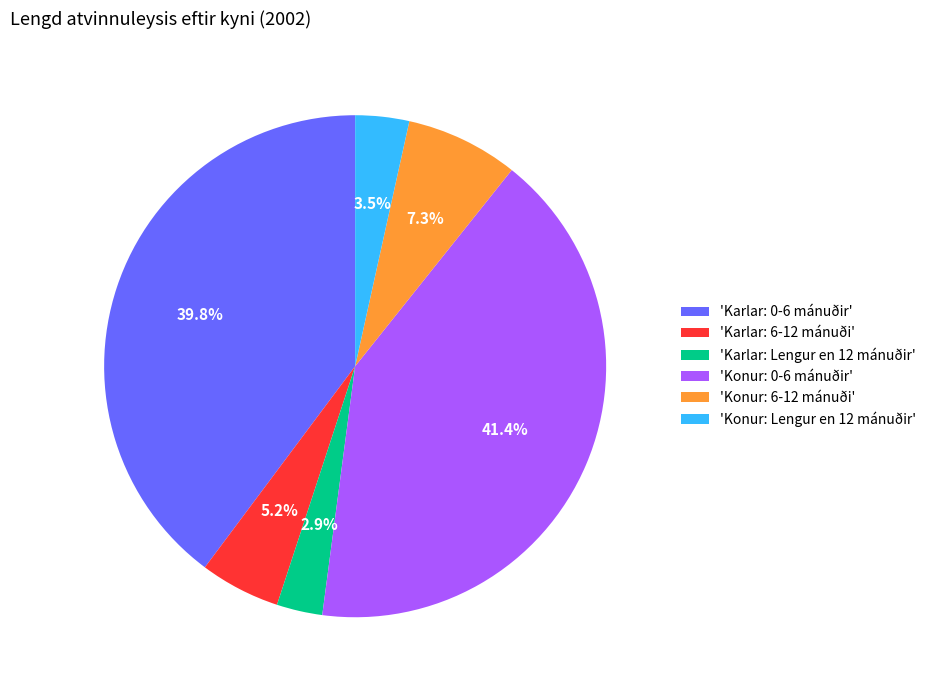

What is the smallest slice in the pie chart?

'Karlar: Lengur en 12 mánuðir'